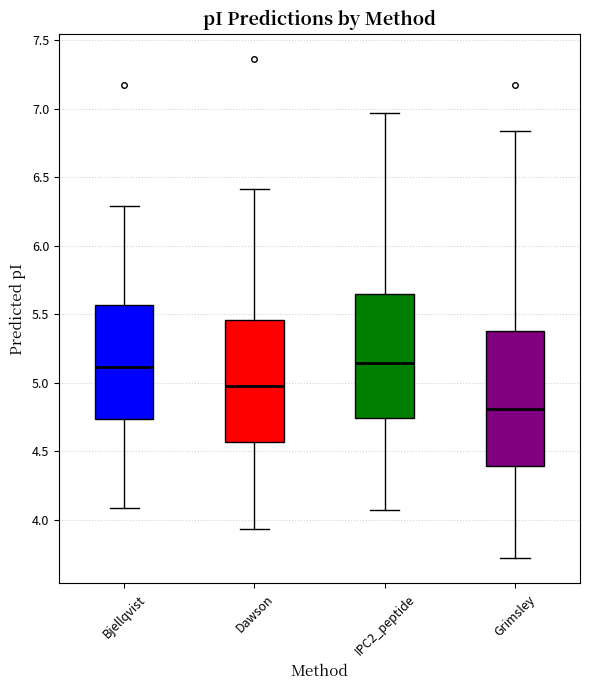

Where is the upper edge of the box for Dawson on the y-axis? The values are not printed on the chart, so give them approximately, as read against the axis.

5.45